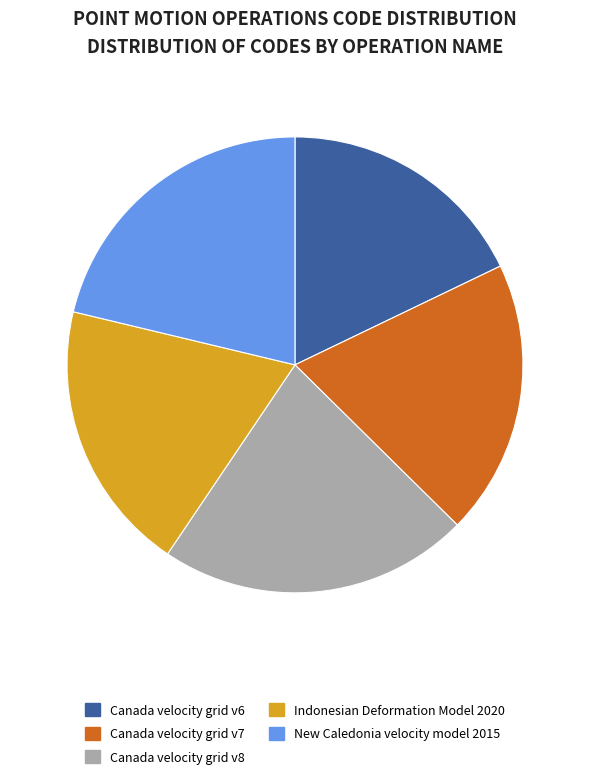

Which slice is the largest?

Canada velocity grid v8